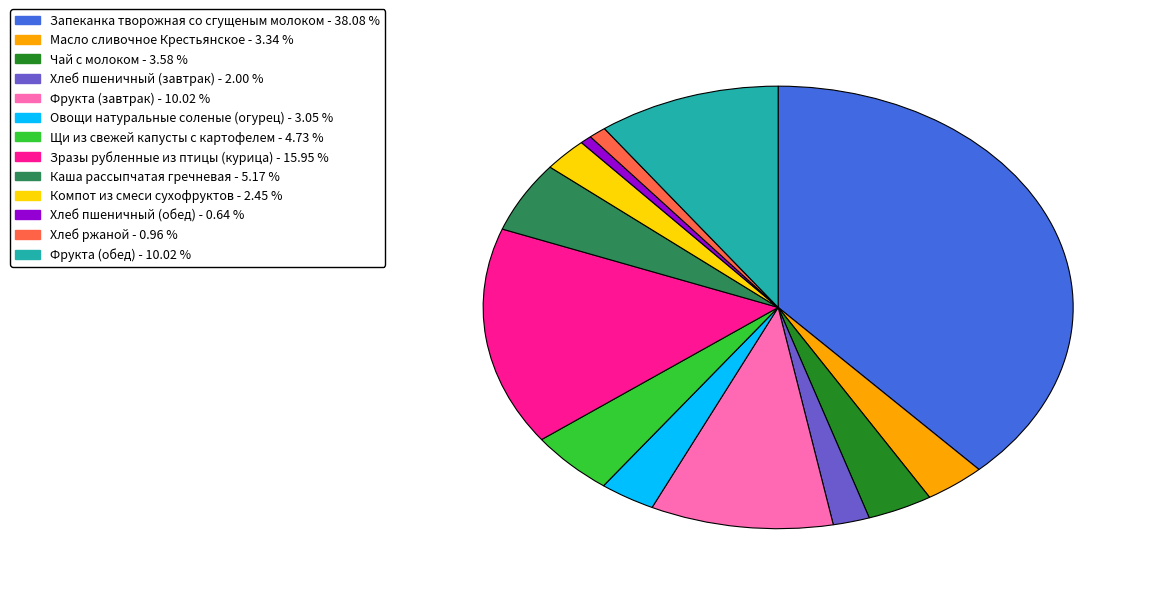

Does Зразы рубленные из птицы (курица) represent more than half of the total?

No